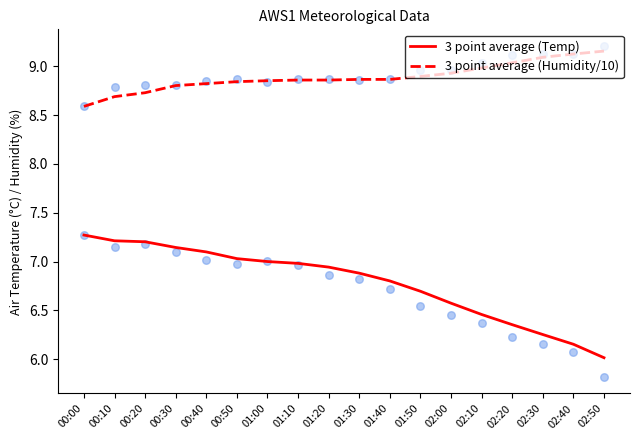

Which series has the largest total across all categories?

3 point average (Humidity/10)